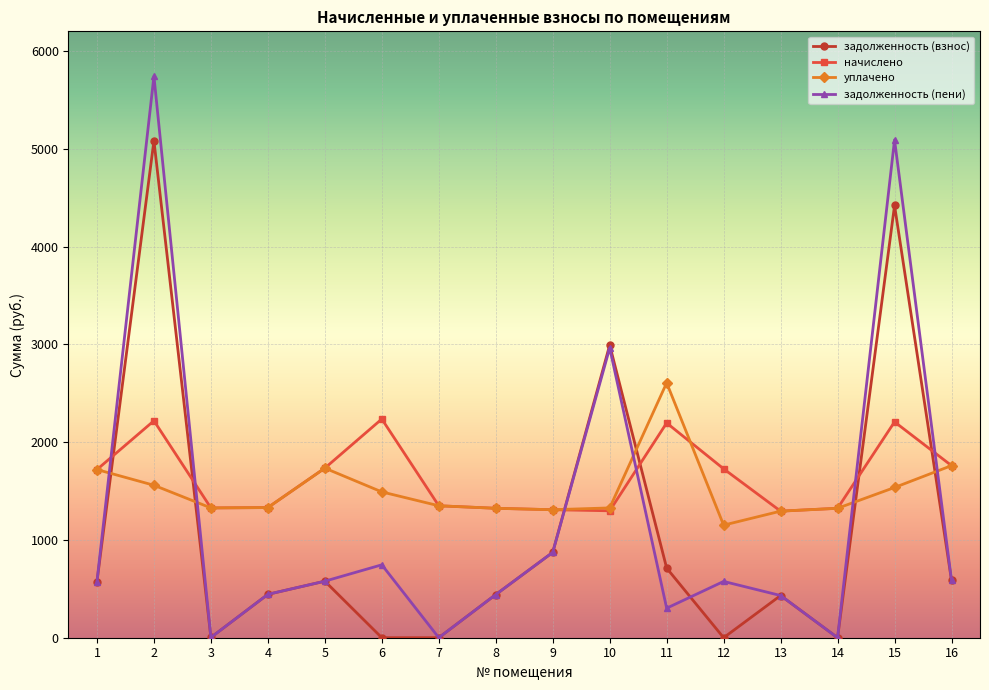

True or false: начислено has more than 0 points higher than both neighbors.

True